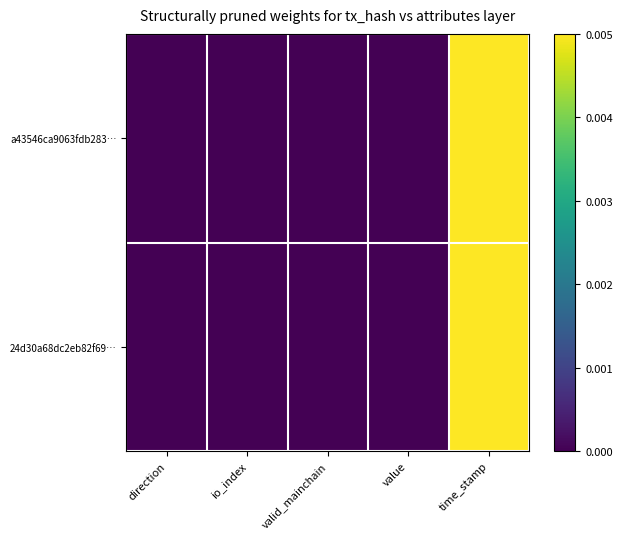

Rank the series at value from highest to lowest value.

a43546ca9063fdb283…, 24d30a68dc2eb82f69…